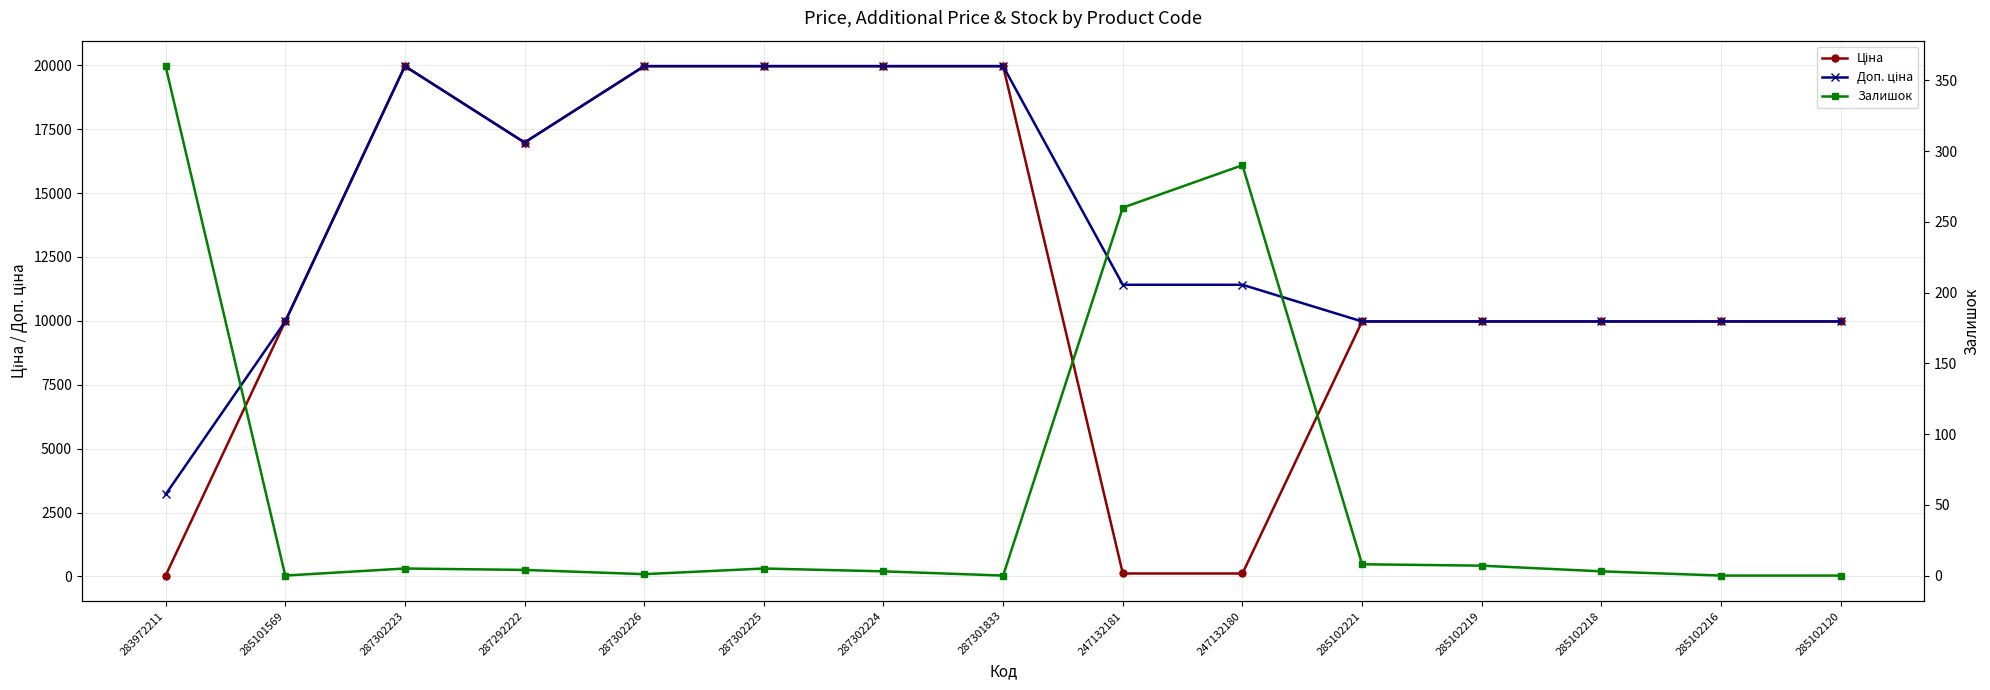

Reading right to left, extract all data points from this chart.

Ціна: 285102120=9975.0	285102216=9975.0	285102218=9975.0	285102219=9975.0	285102221=9975.0	247132180=114.1	247132181=114.1	287301833=19964.2	287302224=19964.2	287302225=19964.2	287302226=19964.2	287292222=16976.3	287302223=19964.2	285101569=9975.0	283972211=32.0
Доп. ціна: 285102120=9975.0	285102216=9975.0	285102218=9975.0	285102219=9975.0	285102221=9975.0	247132180=11410.0	247132181=11410.0	287301833=19964.2	287302224=19964.2	287302225=19964.2	287302226=19964.2	287292222=16976.3	287302223=19964.2	285101569=9975.0	283972211=3205.0
Залишок: 285102120=0.0	285102216=0.0	285102218=3.0	285102219=7.0	285102221=8.0	247132180=290.0	247132181=260.0	287301833=0.0	287302224=3.0	287302225=5.0	287302226=1.0	287292222=4.0	287302223=5.0	285101569=0.0	283972211=360.0